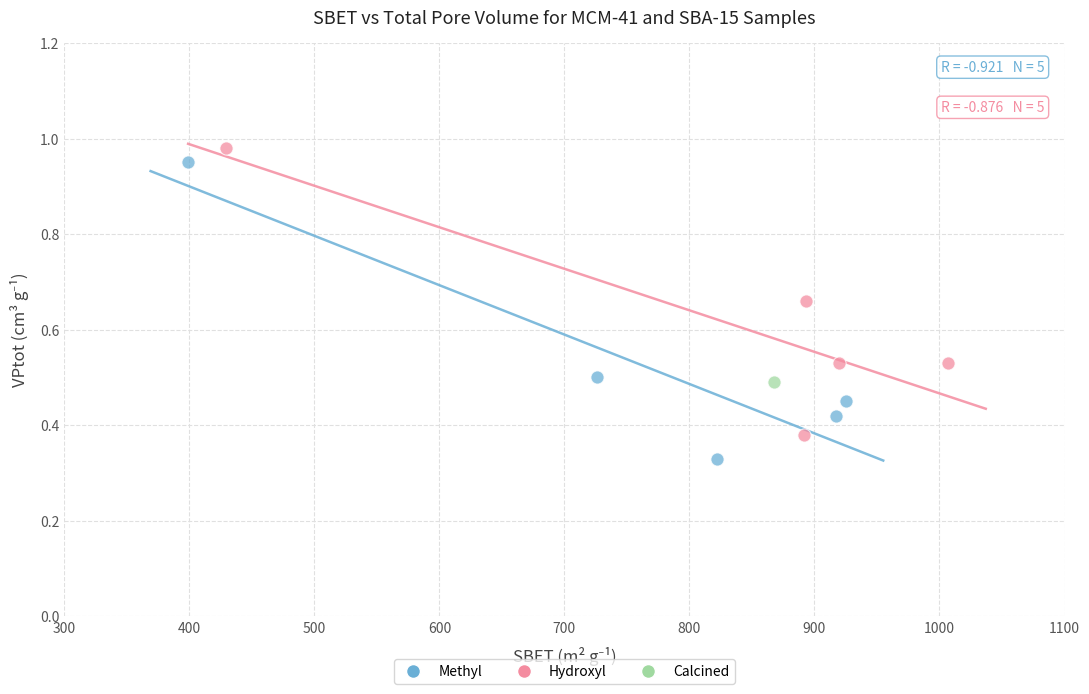

Which series contains the lowest Y value?

Methyl